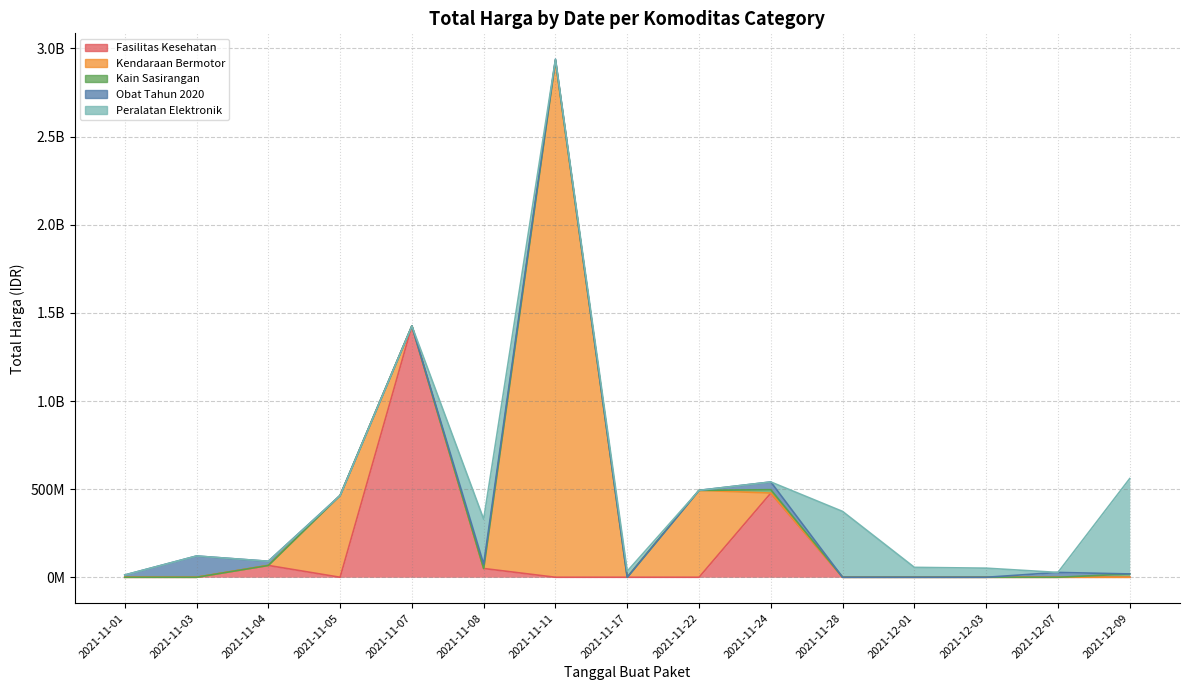

Where is the first local minimum?

2021-11-08